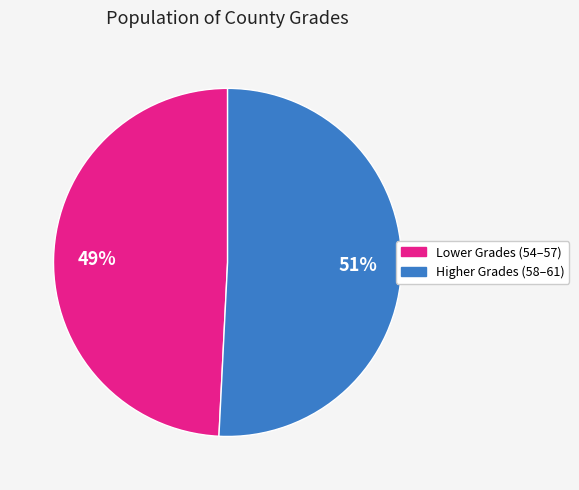

Is there any slice that represents more than half of the pie?

Yes